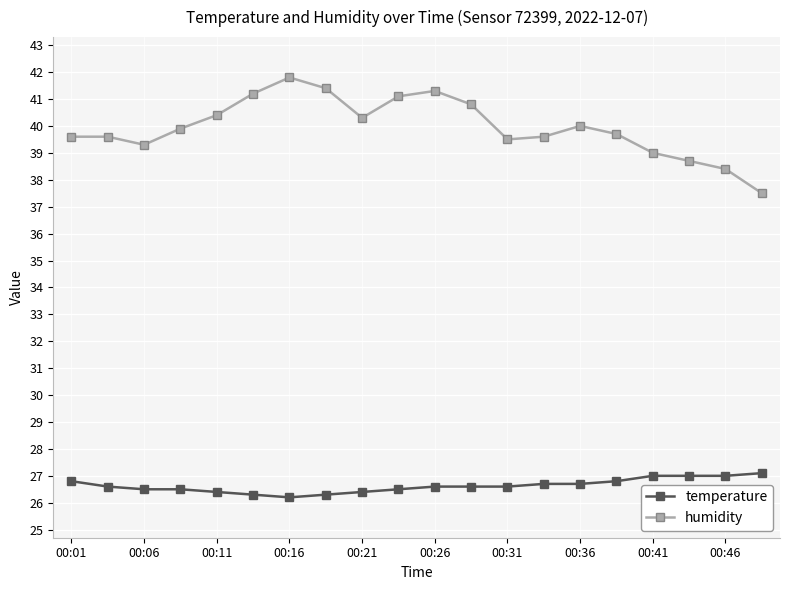

What is the lowest value of the temperature series?

26.2